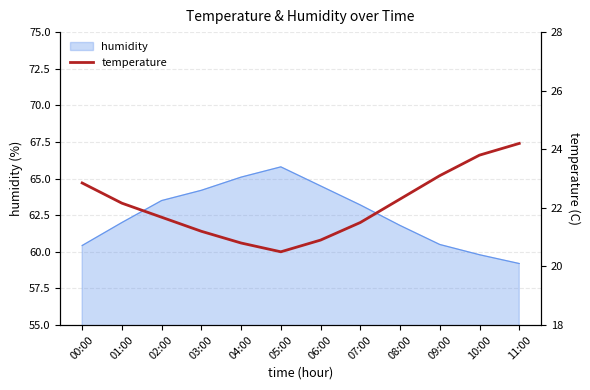

Which category has the lowest value in the humidity series?

11:00